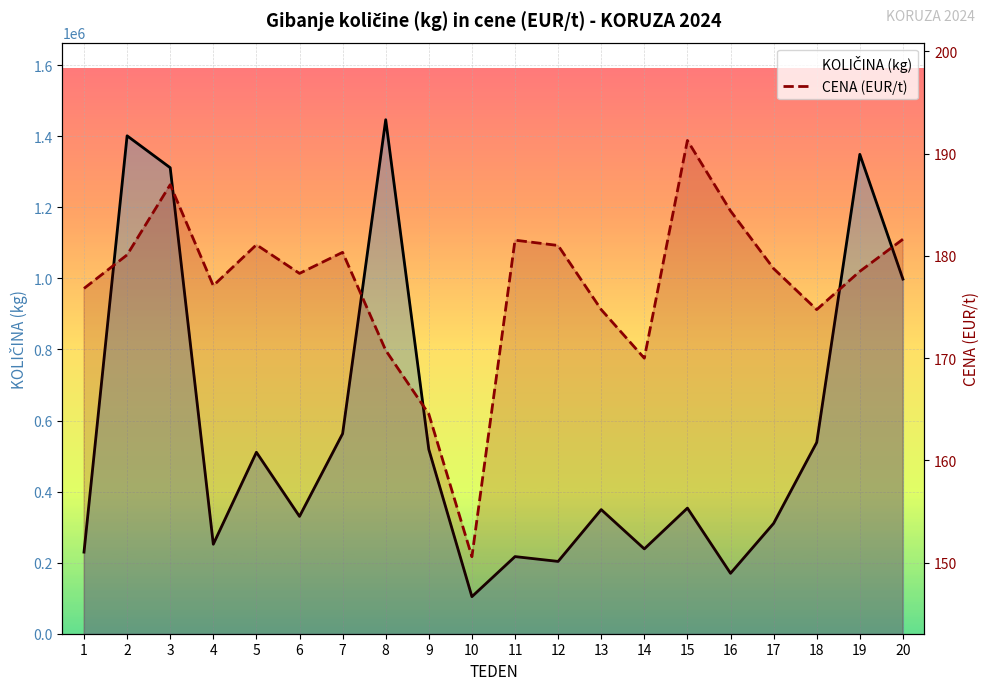

What is the lowest value of the CENA (EUR/t) series?

150.6